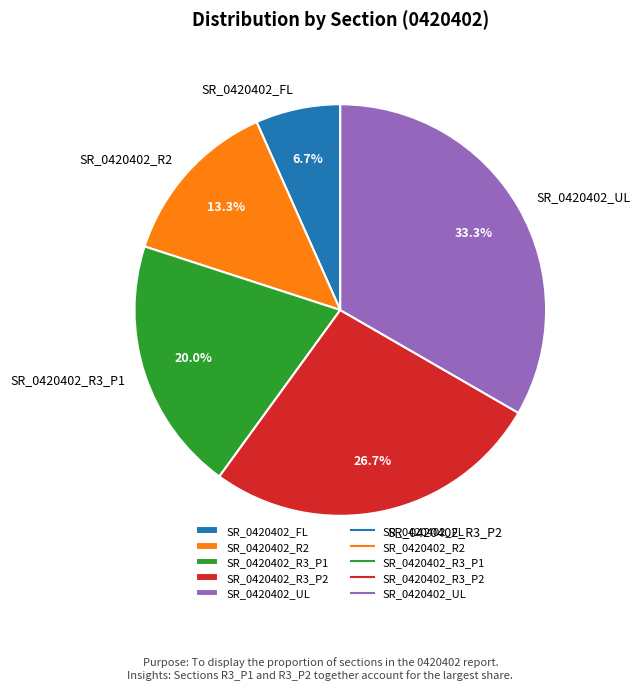

To the nearest percent, what percentage of the pie is SR_0420402_R2?

13%